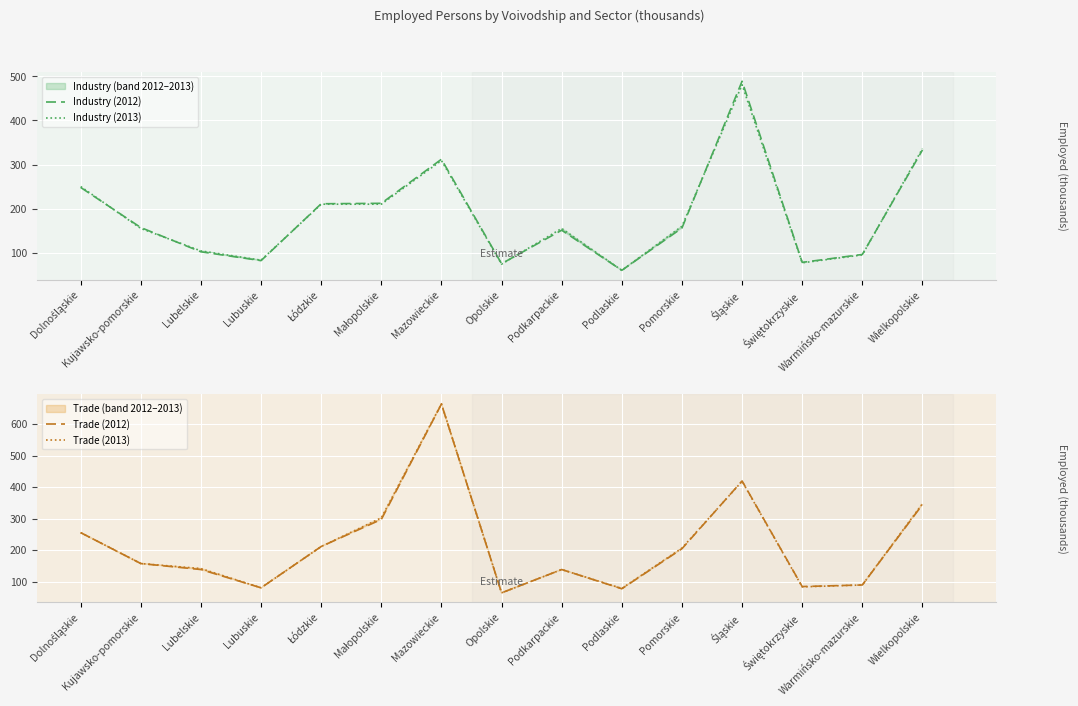

Which series has the largest range (max minus min)?

Trade (2013)